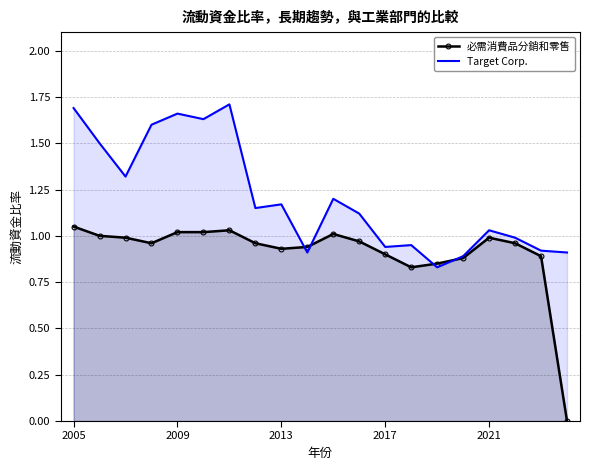

Rank the series by their maximum value, from highest to lowest.

Target Corp., 必需消費品分銷和零售